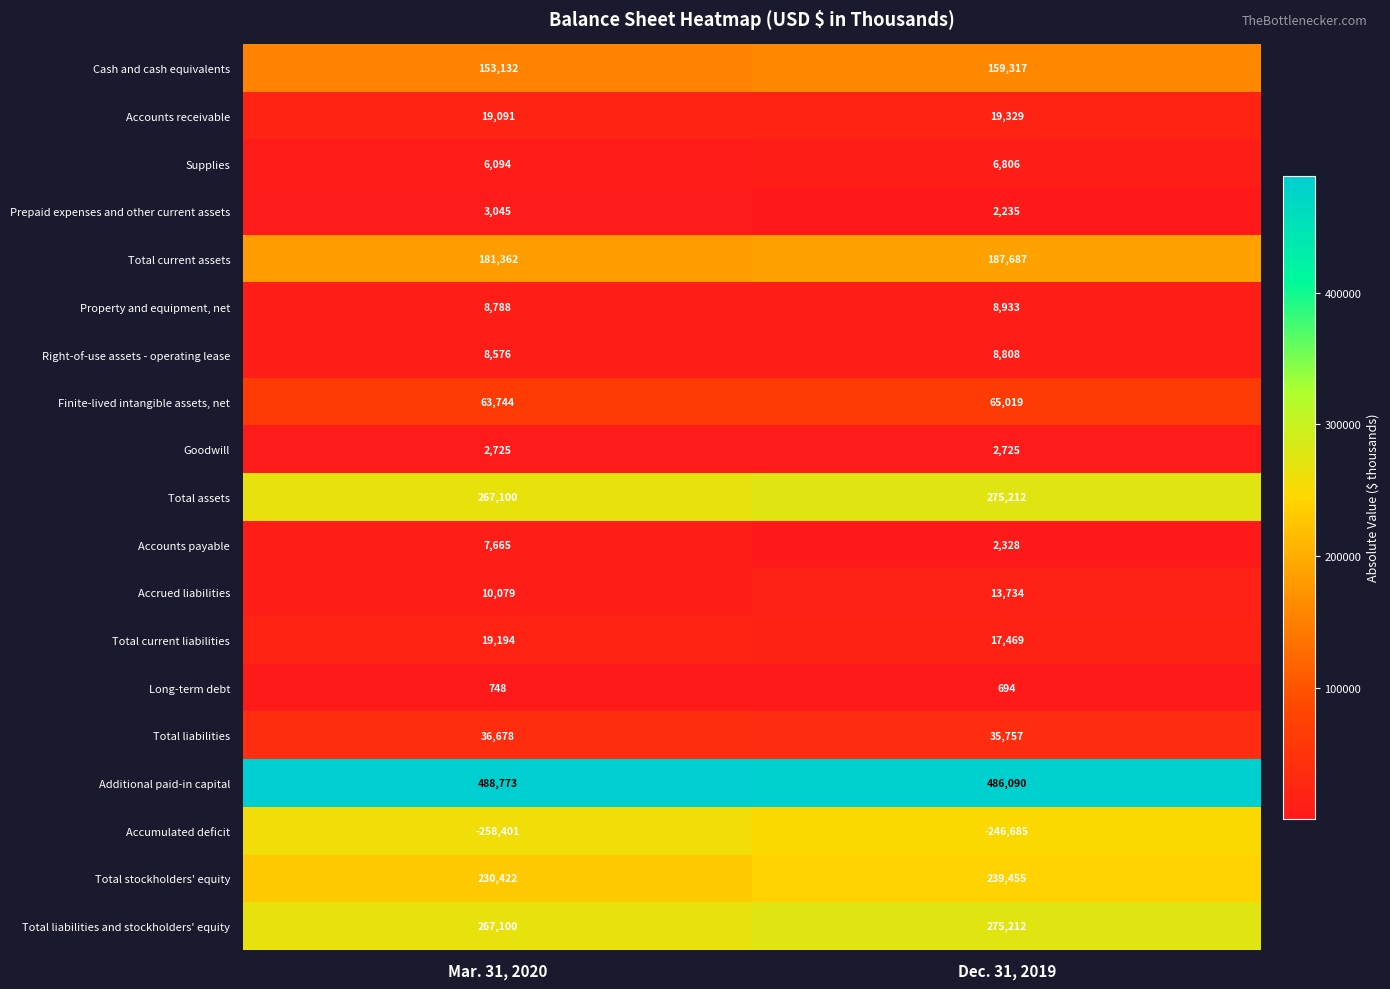

List the labels in order of Total current assets value, largest first.

Dec. 31, 2019, Mar. 31, 2020